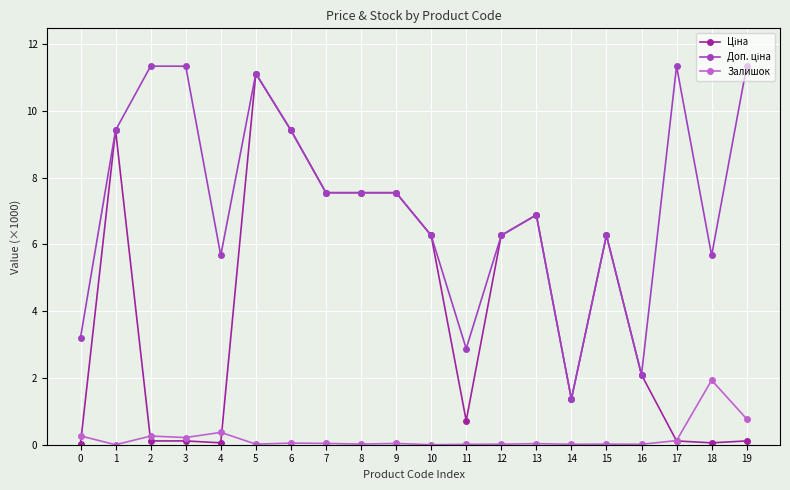

What is the value of the Залишок point at the 1st from the left?

0.3